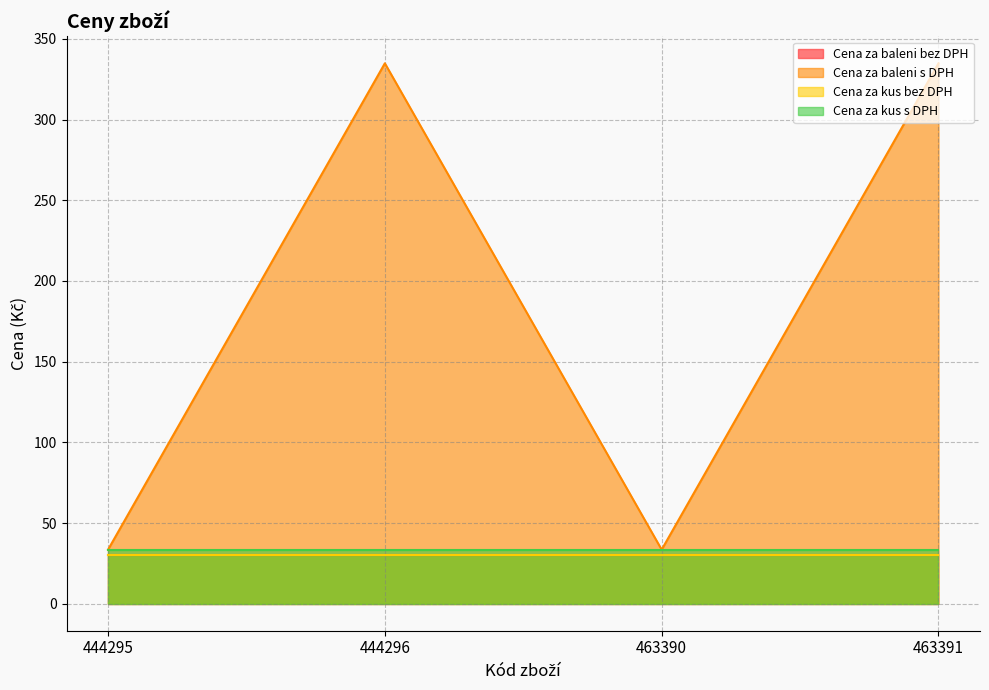

At which category is the sum across all series the highest?

444296